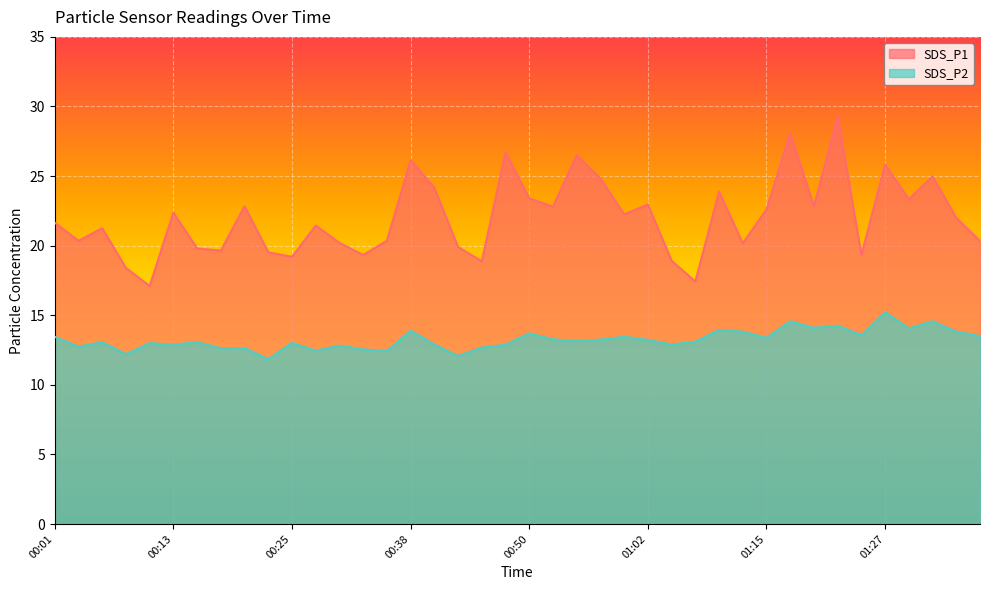

Does the chart display data point markers on the line(s)?

No